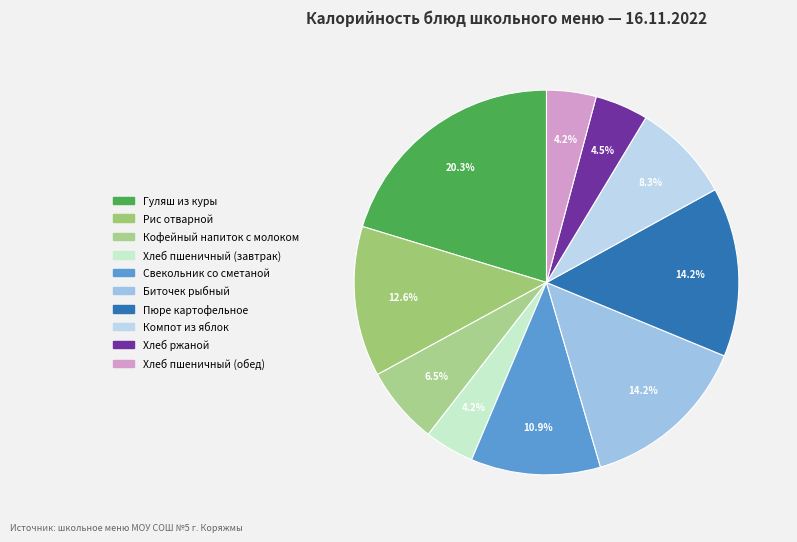

Approximately how many times larger is the value at Хлеб ржаной compared to Хлеб пшеничный (обед)?

1.1